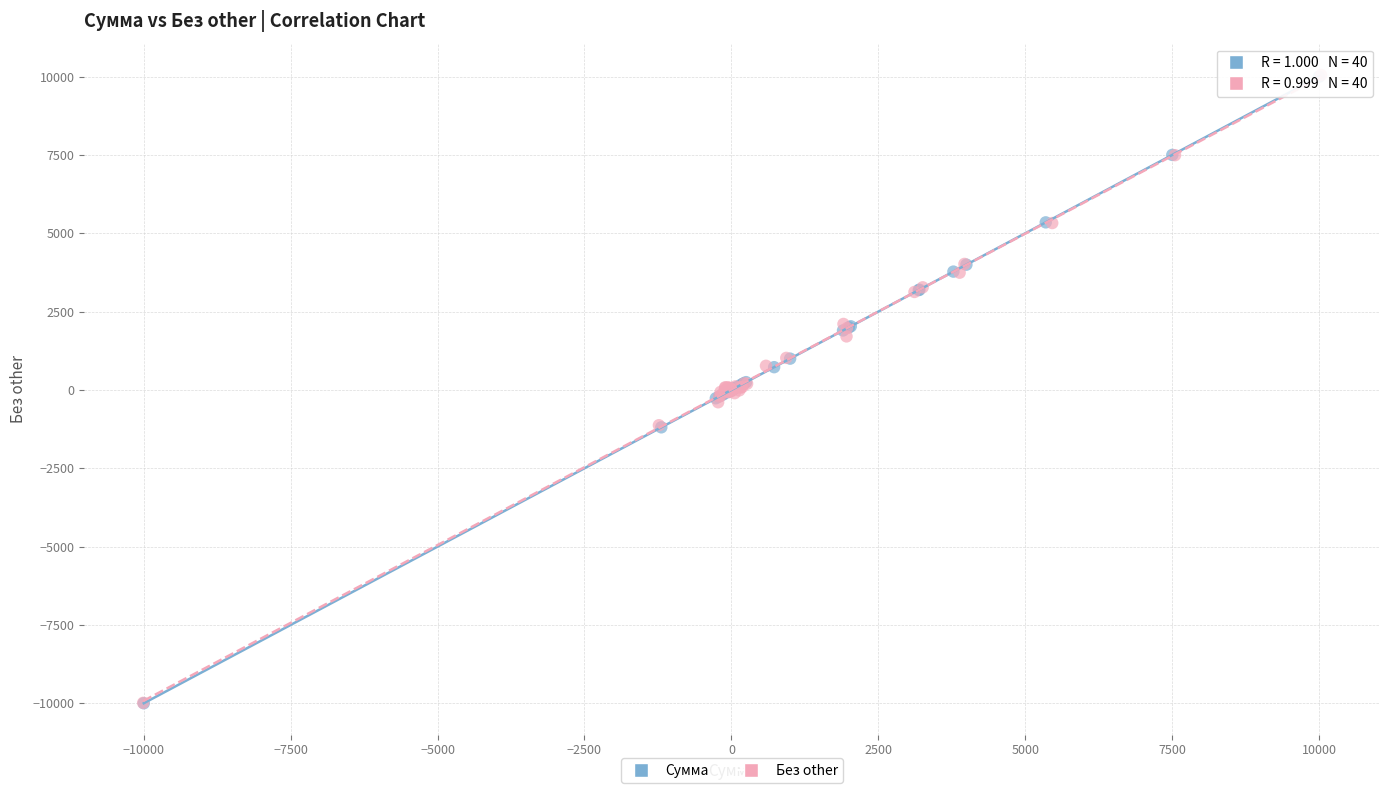

Which series has the widest spread of Y values?

Без other